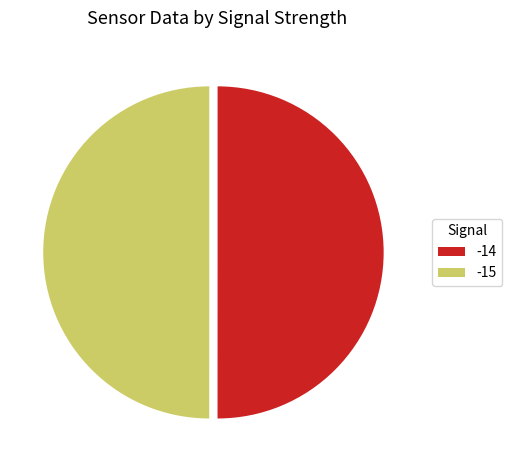

Is the sum of -15 and -14 greater than half?

Yes